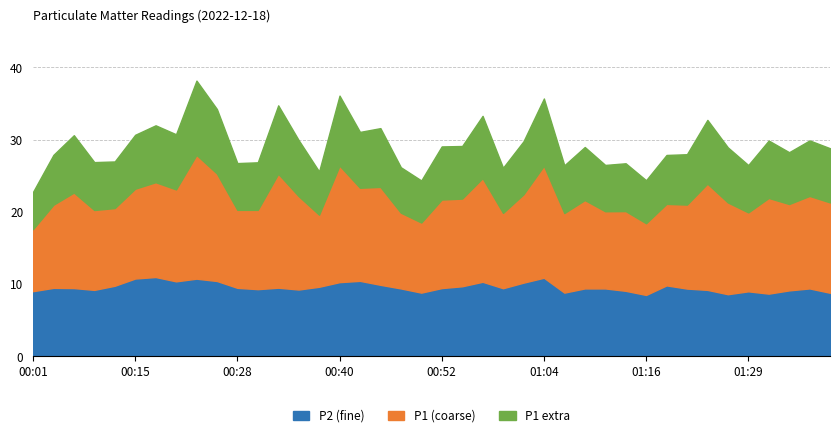

True or false: P2 and P1 intersect in this chart.

False